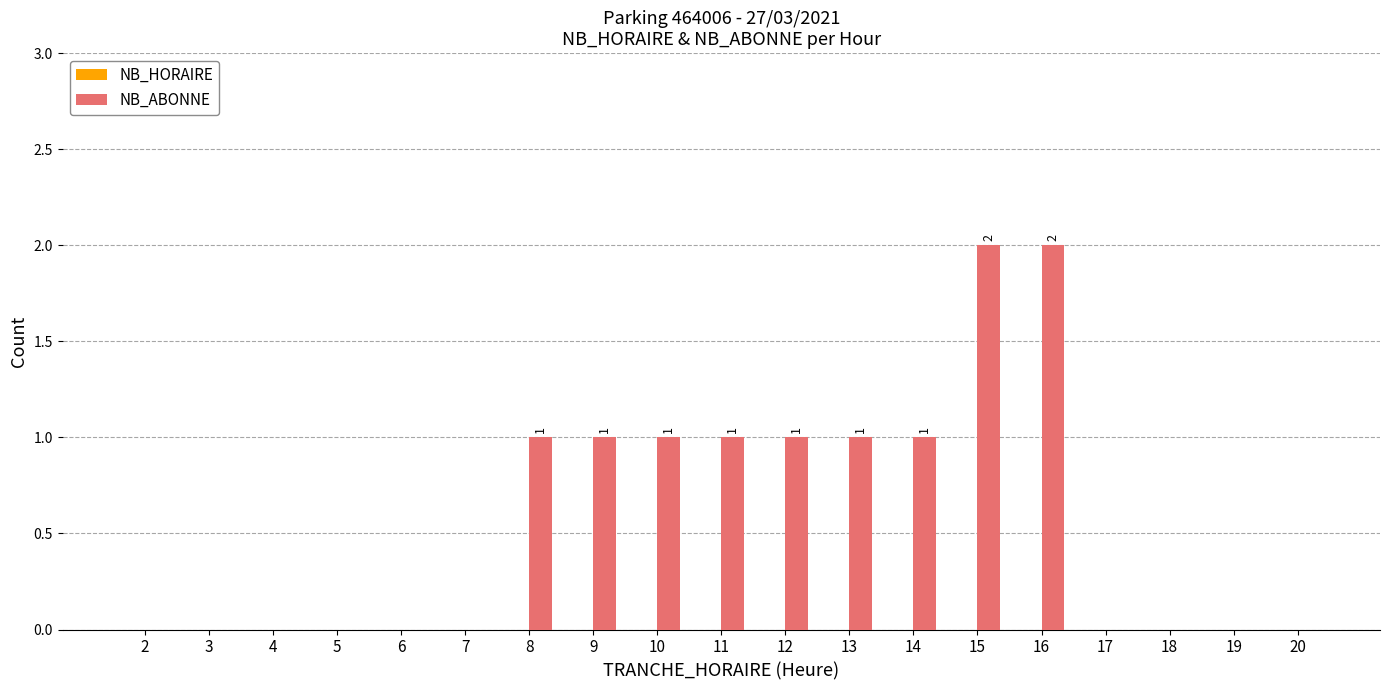

Which has a higher value, 17 or 10?

10